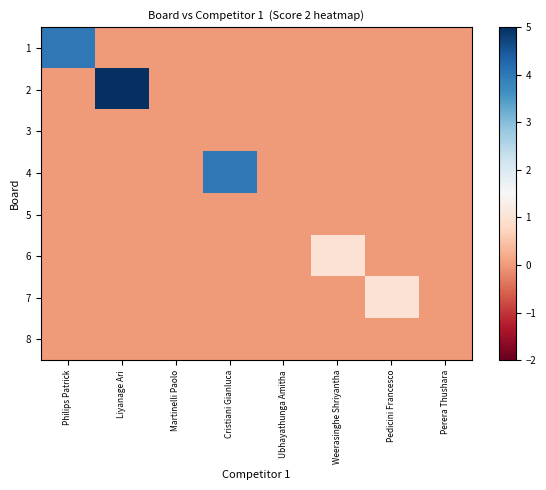

At which category is the sum across all series the highest?

Liyanage Ari